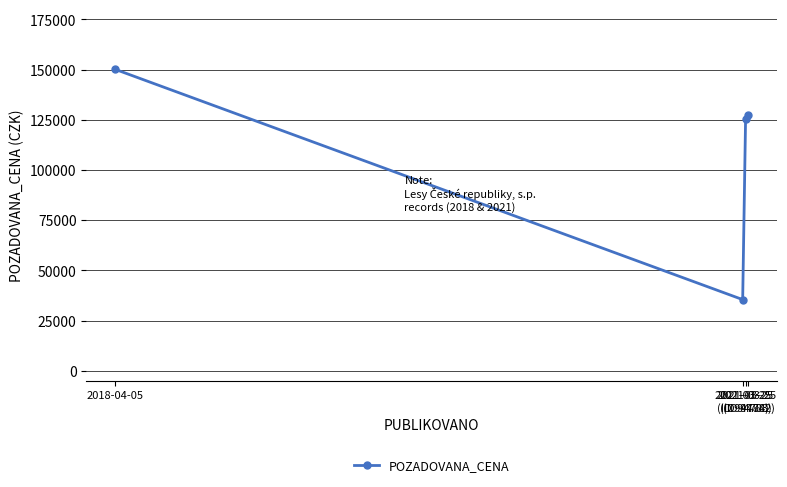

True or false: the data shows 52199 at 2021-03-25
(ID 94784).

False